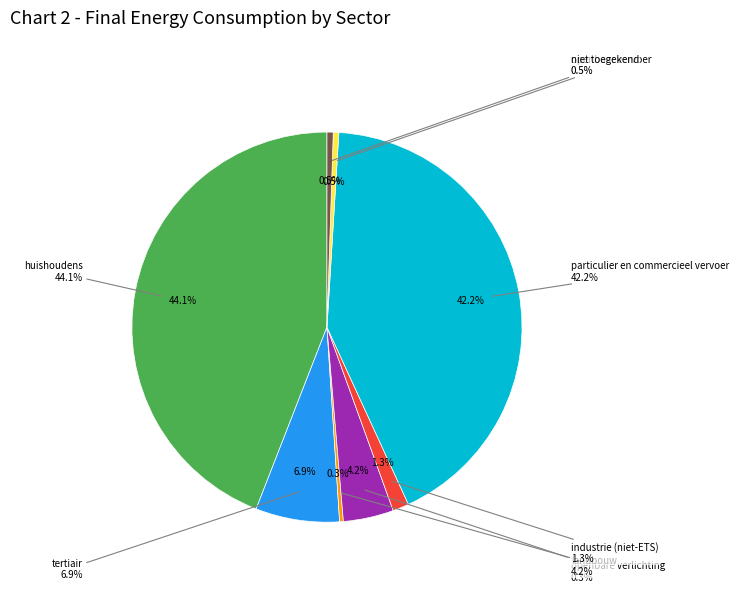

Approximately how many times larger is the value at niet toegekend compared to openbaar vervoer?

1.1